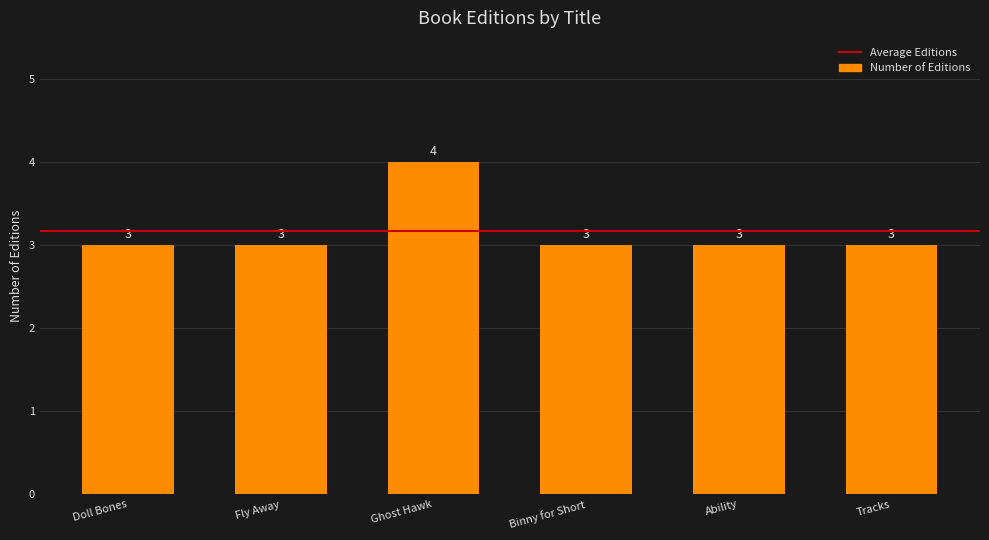

At which category does the chart reach its peak across all series?

Ghost Hawk